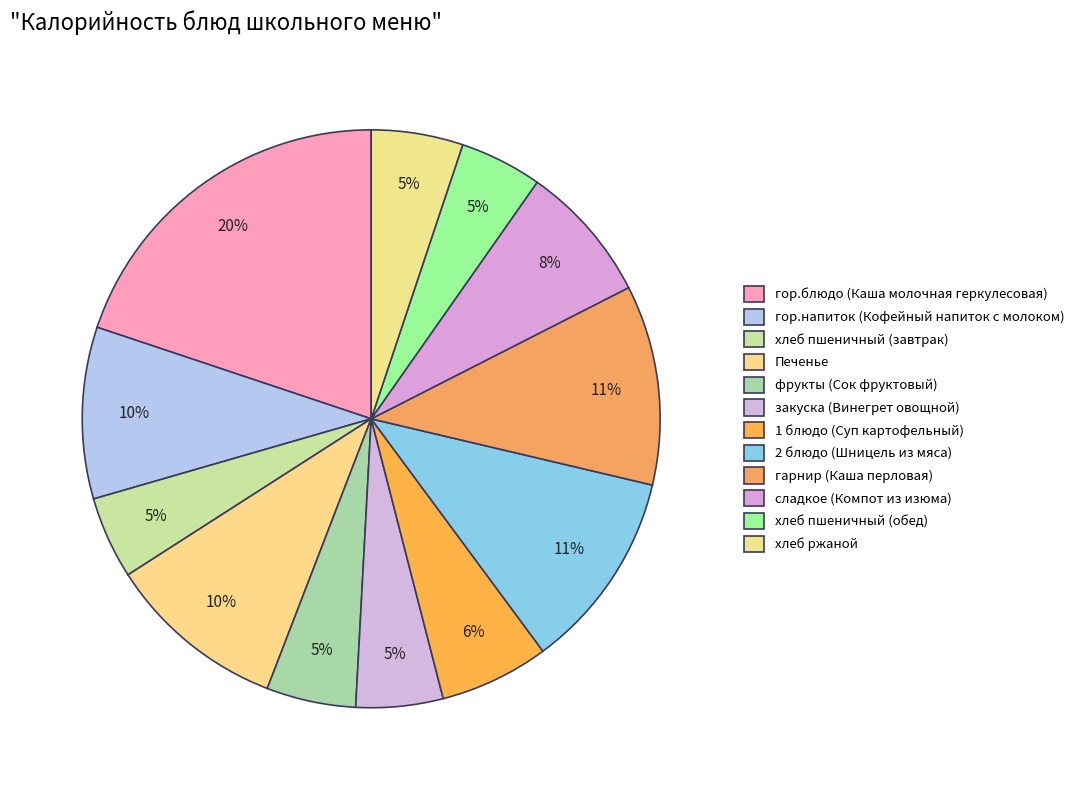

Is хлеб пшеничный (обед) the majority of the pie?

No